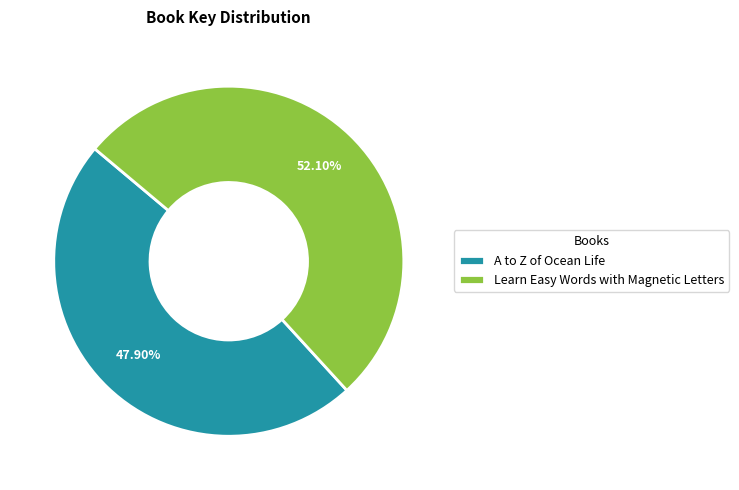

Which slice is the largest?

Learn Easy Words with Magnetic Letters